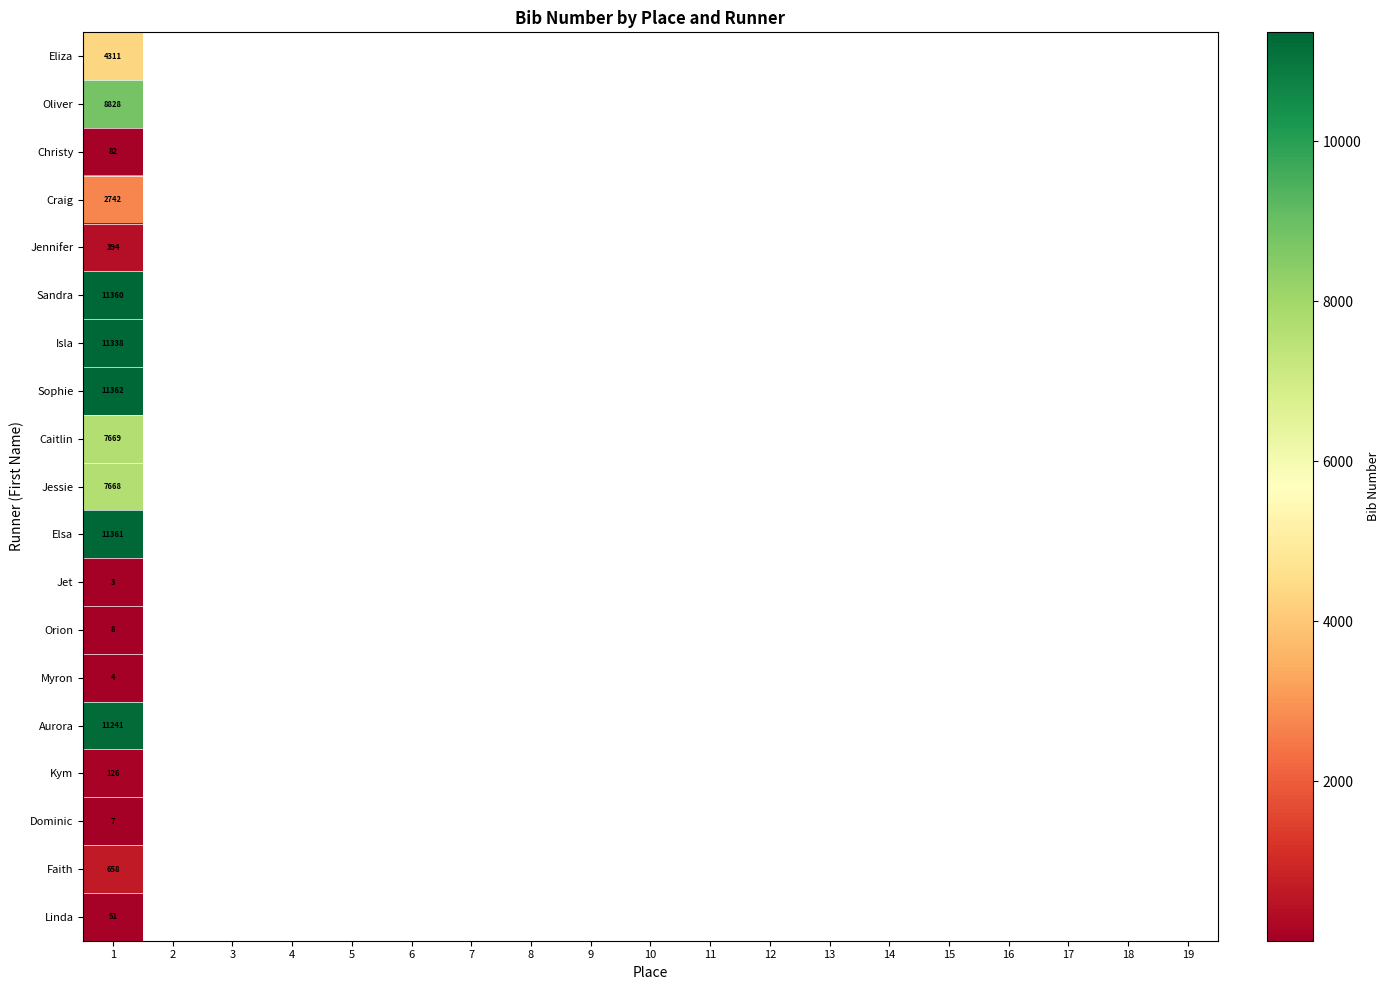

True or false: Faith has a value of 658 at 1.

True